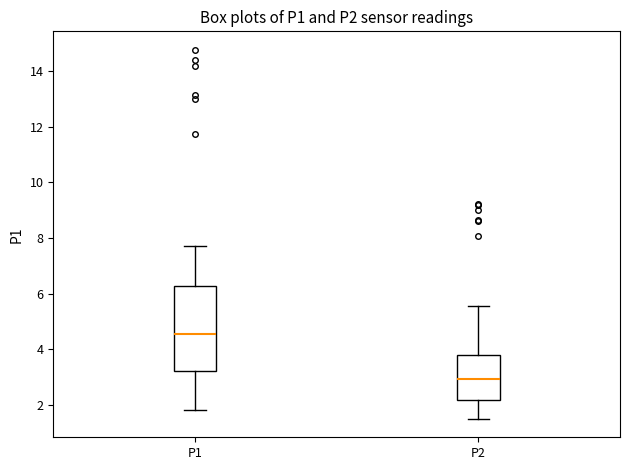

Reading left to right, transcribe this box plot: for each box, give where its median line is, the range the box spans, and where its two whiskers end, as read against the y-axis. The values are not printed on the chart, so give them approximately, as read against the axis.

P1: median 4.6, box 3.2 to 6.2, whiskers 1.8 to 7.8
P2: median 3.0, box 2.2 to 3.8, whiskers 1.6 to 5.6